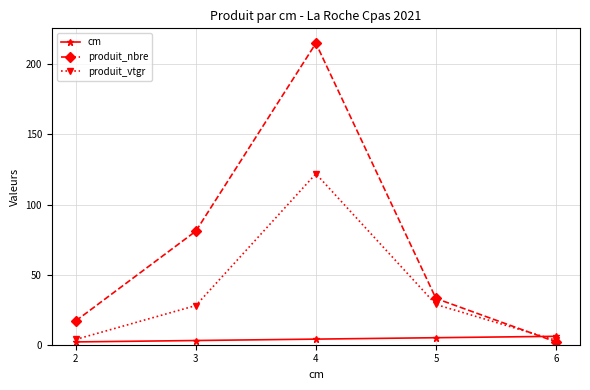

At which label is produit_nbre closest to 108?

3